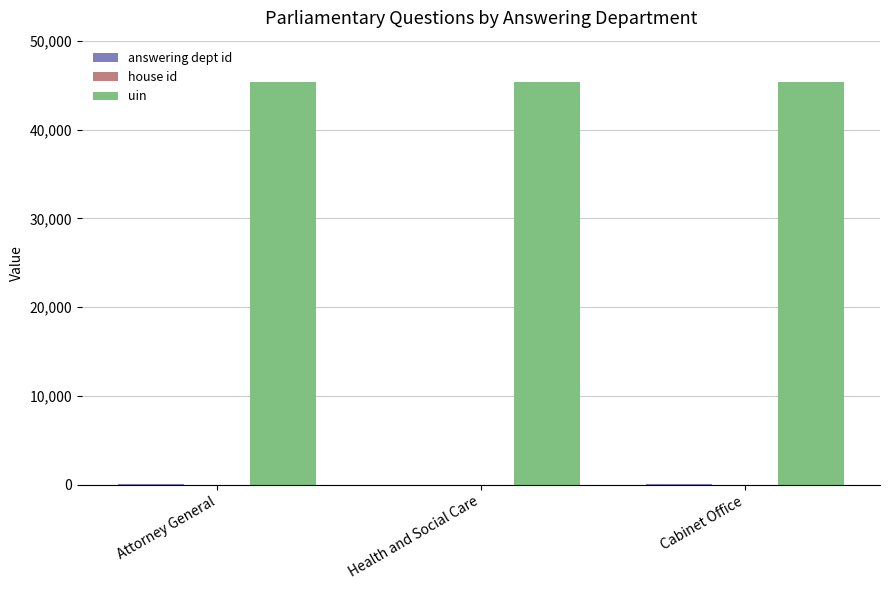

How many data points does each series have?

3